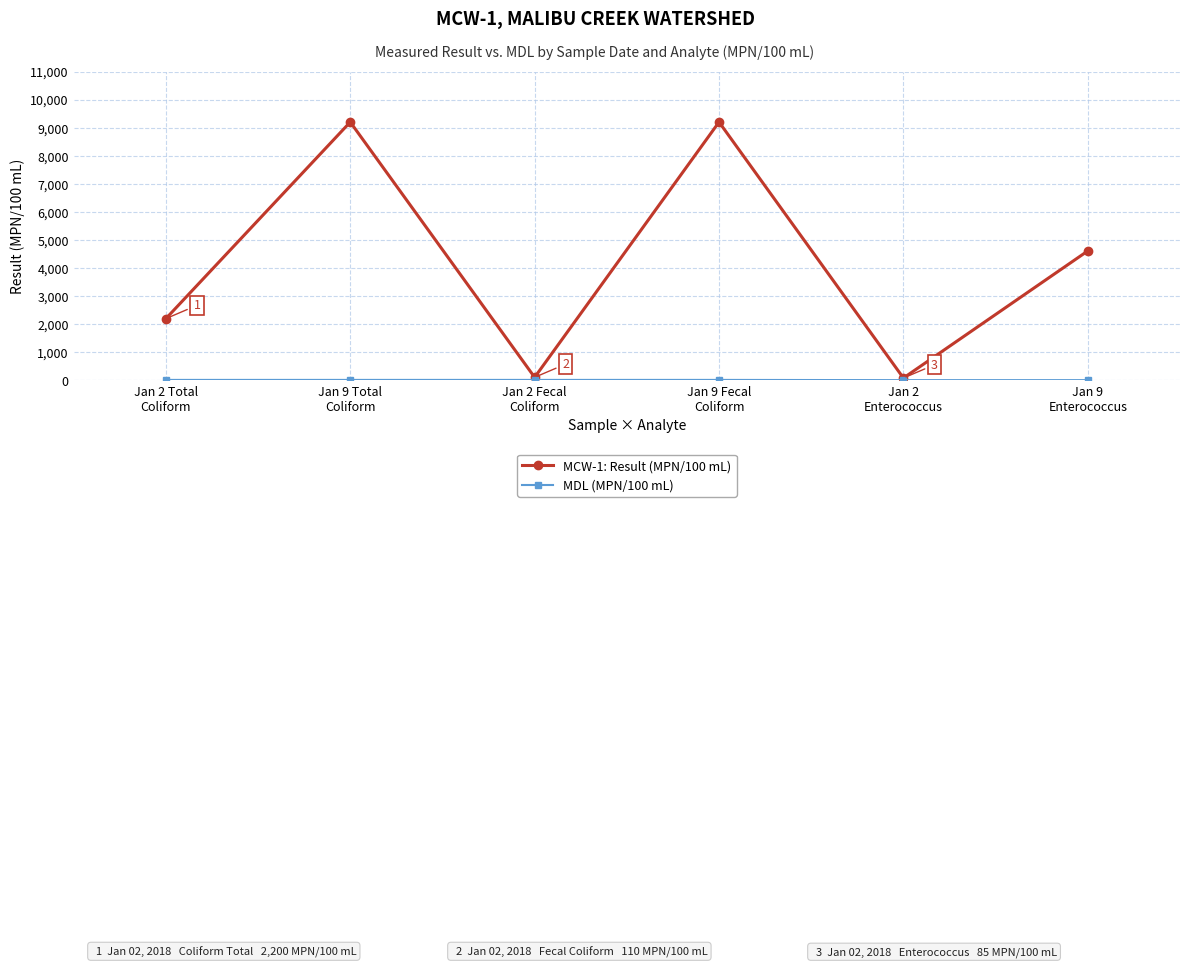

At how many categories does at least one series exceed 2803?

3